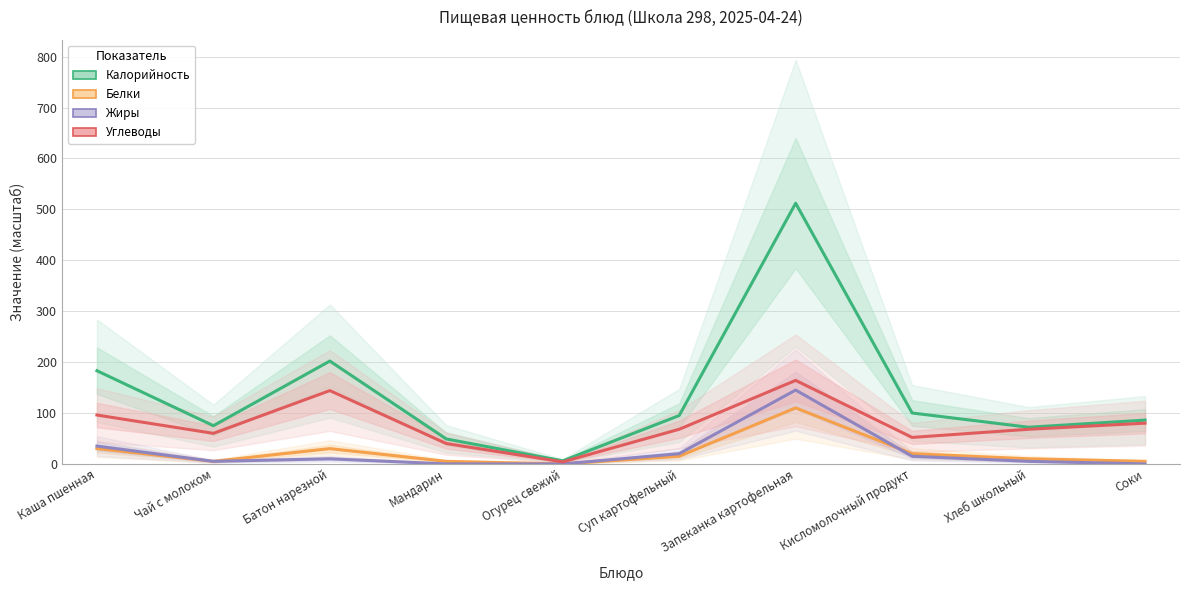

What is the total value across all series at Кисломолочный продукт?

187